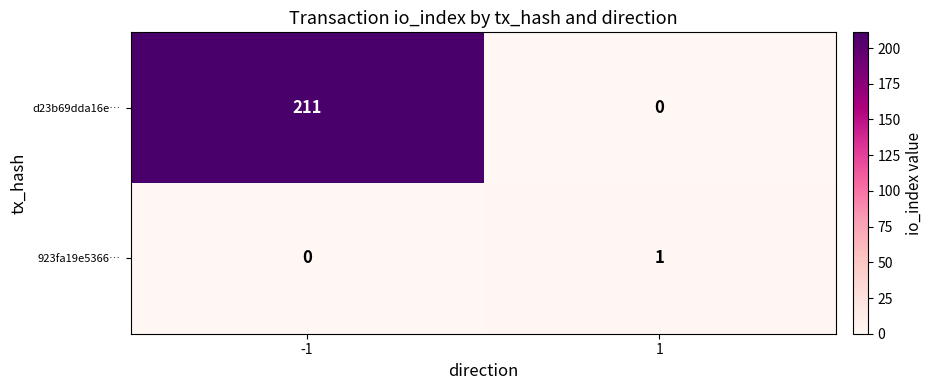

Rank the series at -1 from highest to lowest value.

d23b69dda16e…, 923fa19e5366…